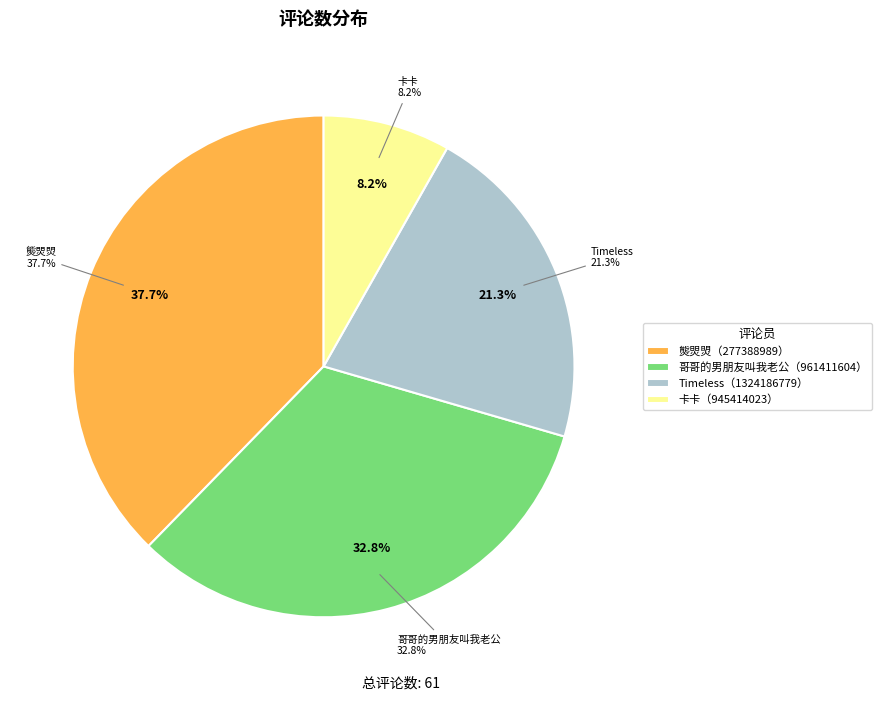

True or false: 哥哥的男朋友叫我老公（961411604） accounts for 33% of the total.

True